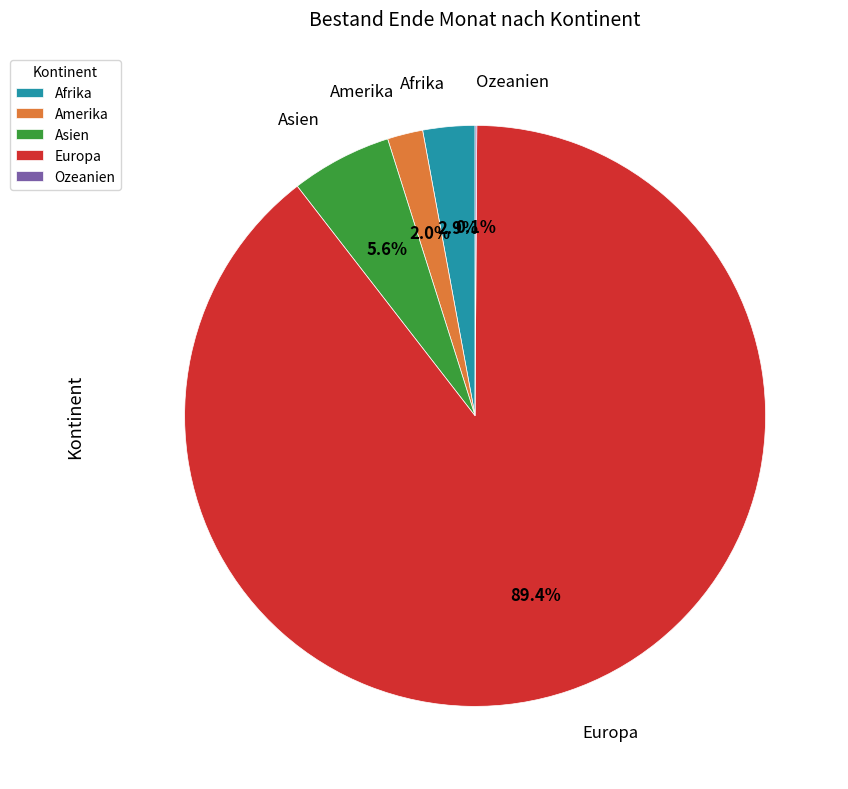

To the nearest percent, what percentage of the pie is Afrika?

3%